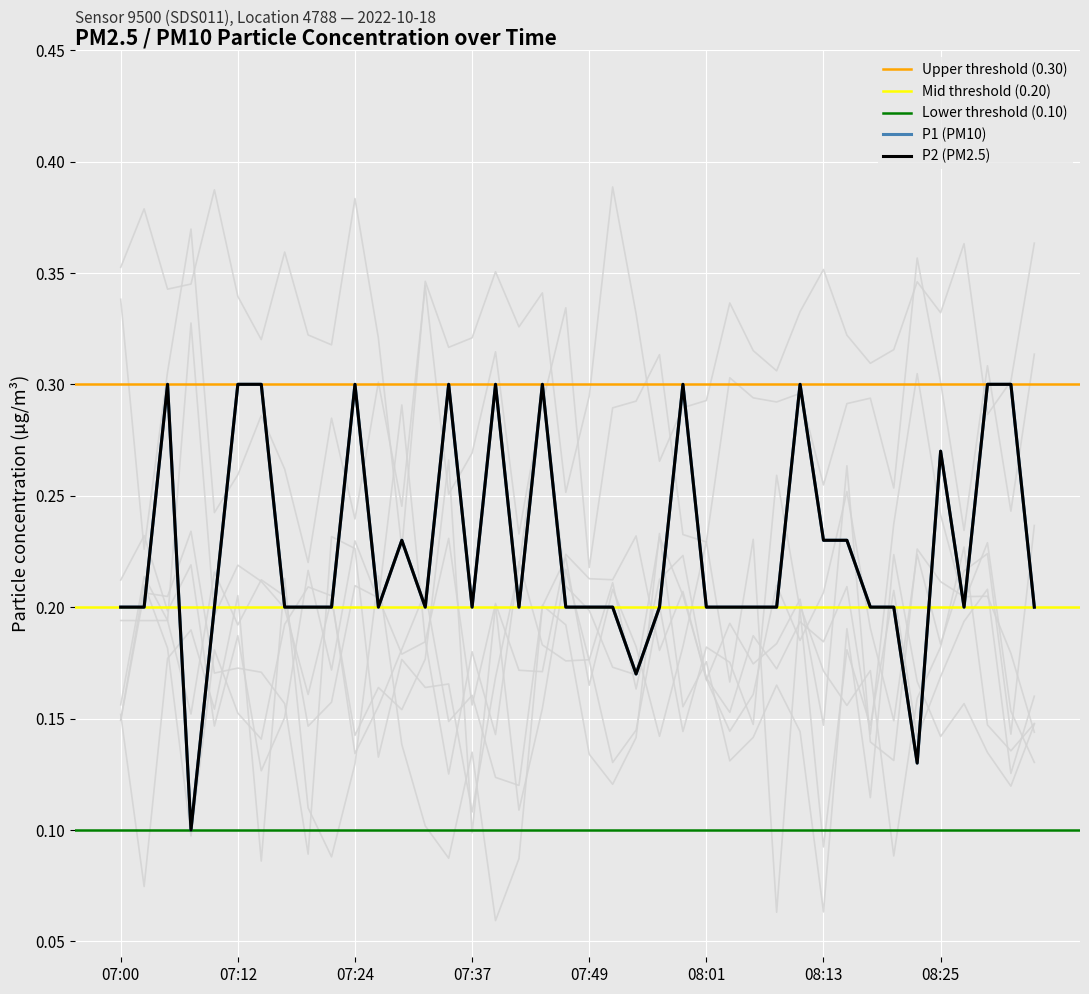

True or false: P2 and P1 intersect in this chart.

False